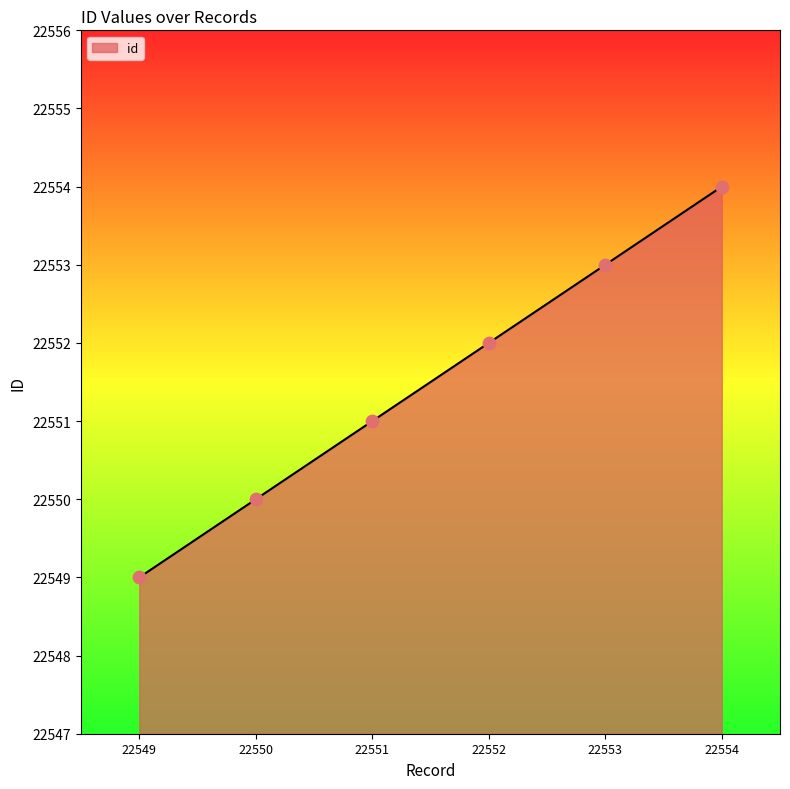

What is the ratio of the value at 22549 to the value at 22552?

1.0